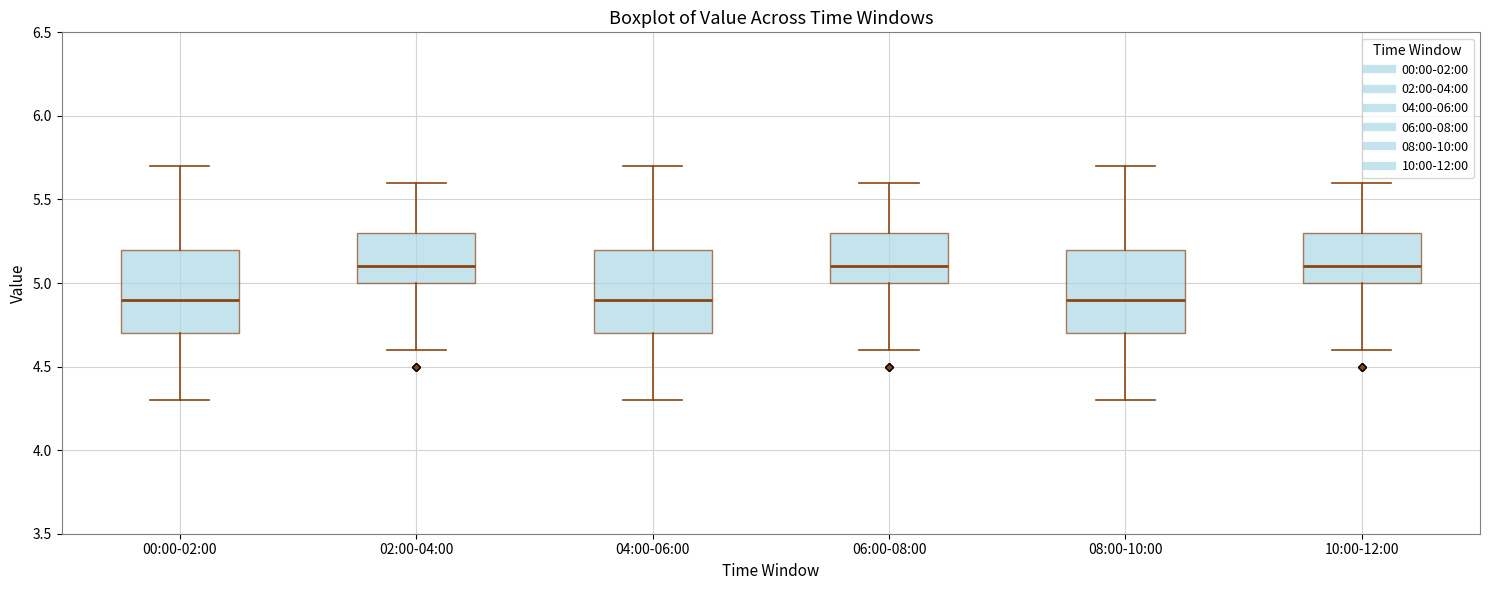

Reading left to right, read every box against the y-axis: the position of its median line, the range the box covers, and the ends of its whiskers. The values are not printed on the chart, so give them approximately, as read against the axis.

00:00-02:00: median 4.9, box 4.7 to 5.2, whiskers 4.3 to 5.7
02:00-04:00: median 5.1, box 5.0 to 5.3, whiskers 4.6 to 5.6
04:00-06:00: median 4.9, box 4.7 to 5.2, whiskers 4.3 to 5.7
06:00-08:00: median 5.1, box 5.0 to 5.3, whiskers 4.6 to 5.6
08:00-10:00: median 4.9, box 4.7 to 5.2, whiskers 4.3 to 5.7
10:00-12:00: median 5.1, box 5.0 to 5.3, whiskers 4.6 to 5.6